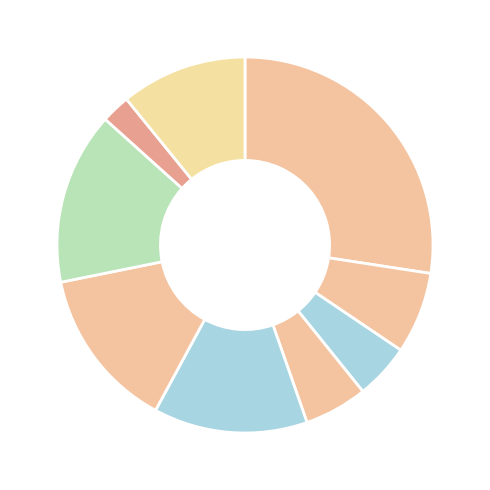

How many slices are in this pie chart?

9